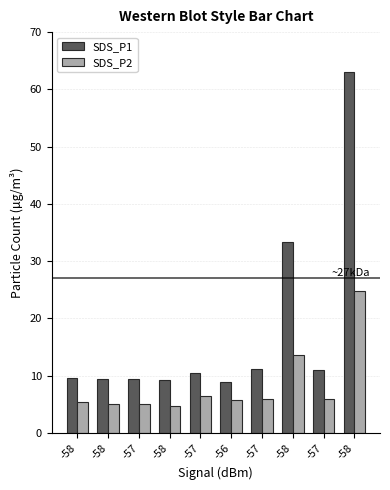

What is the value of the SDS_P2 bar at the 3rd from the left?

5.1